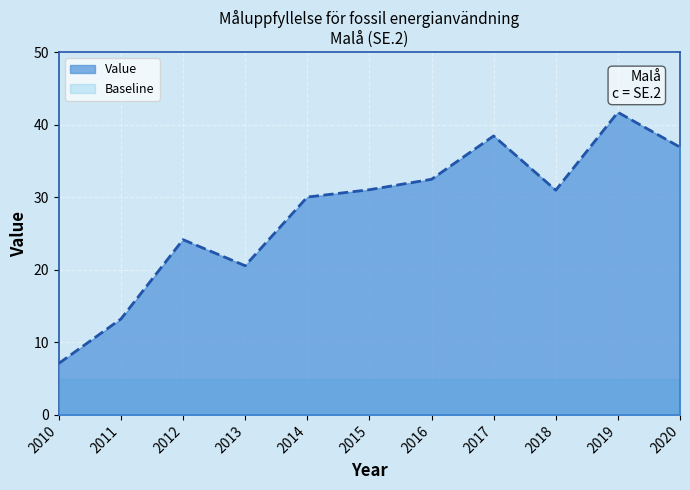

What is the maximum value shown in the chart?

41.7